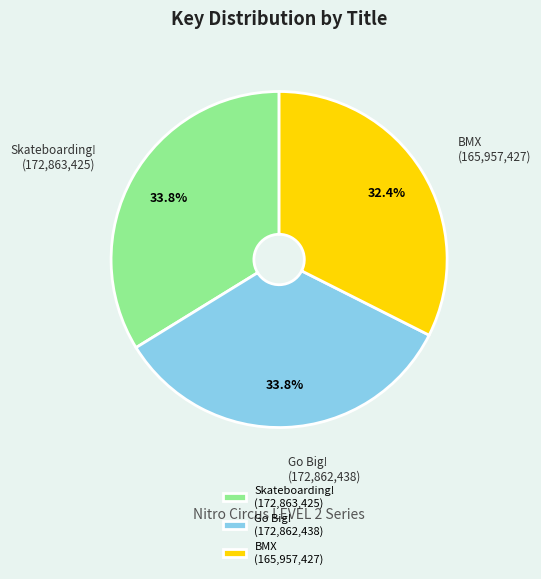

Does BMX (165,957,427) account for over 50% of the chart?

No